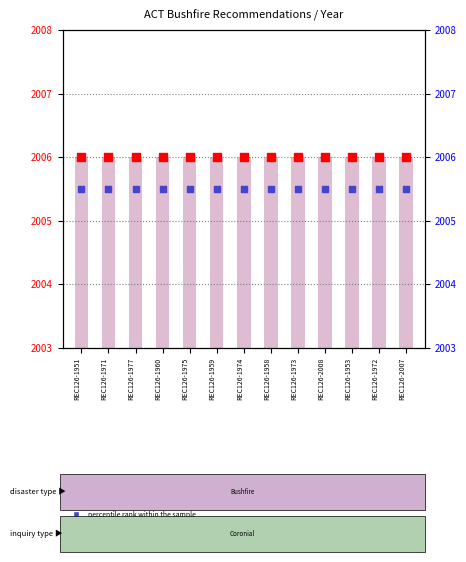

Which series reaches the minimum Y coordinate?

percentile rank within the sample